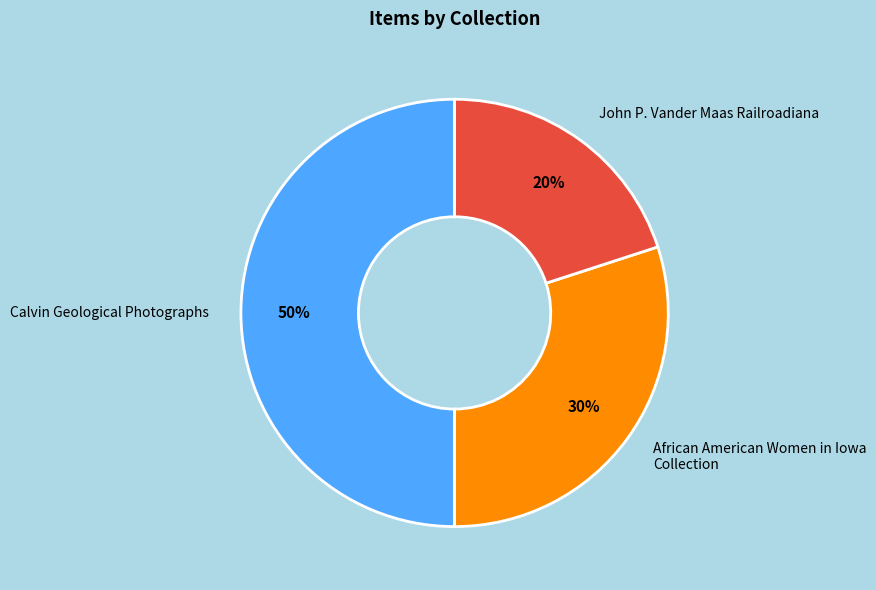

Which category has the smallest portion of the pie?

John P. Vander Maas Railroadiana